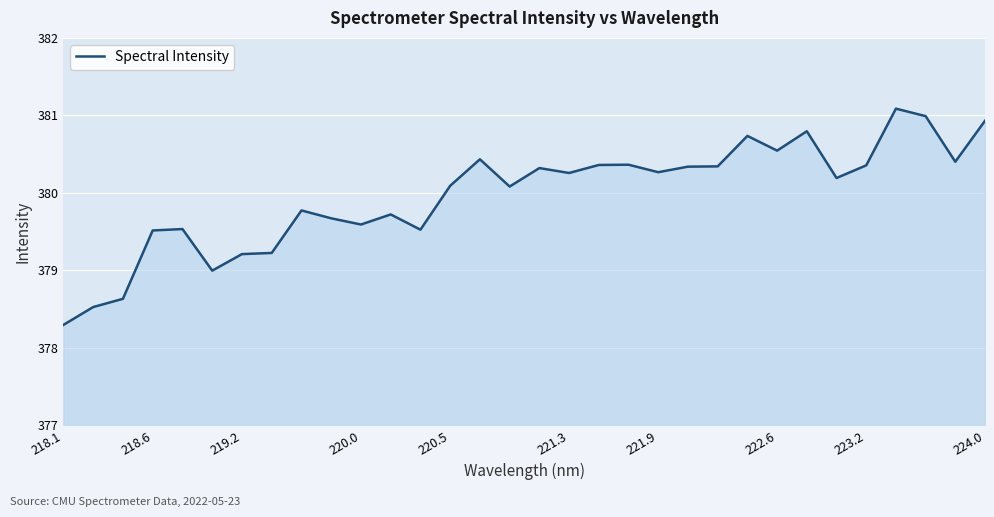

What is the difference between the maximum and minimum values?

2.8